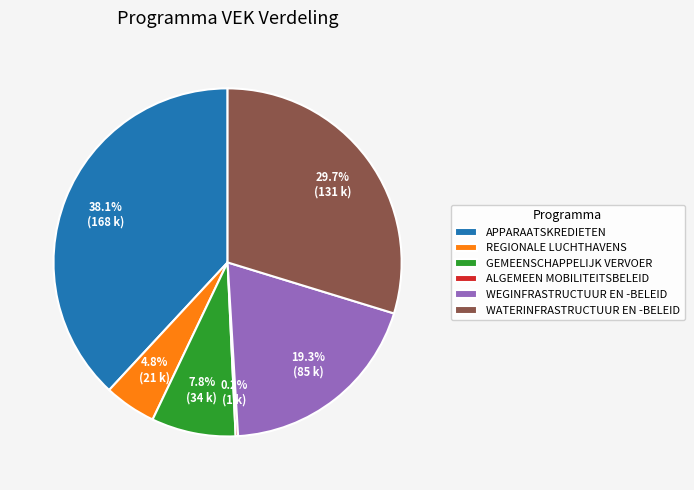

To the nearest percent, what is the combined percentage of APPARAATSKREDIETEN and WEGINFRASTRUCTUUR EN -BELEID?

57%